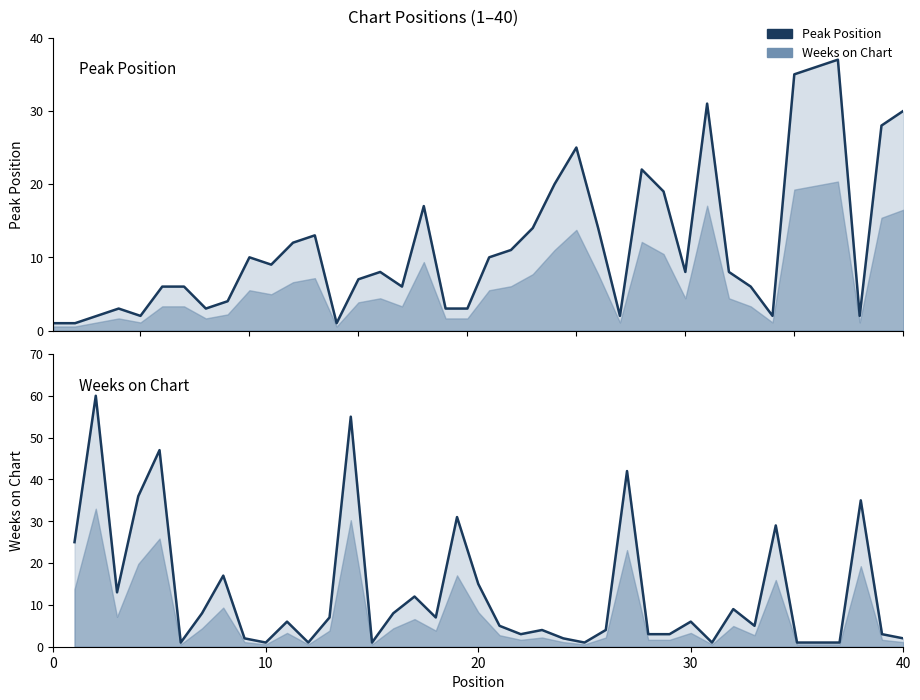

At how many categories does at least one series exceed 17?

19